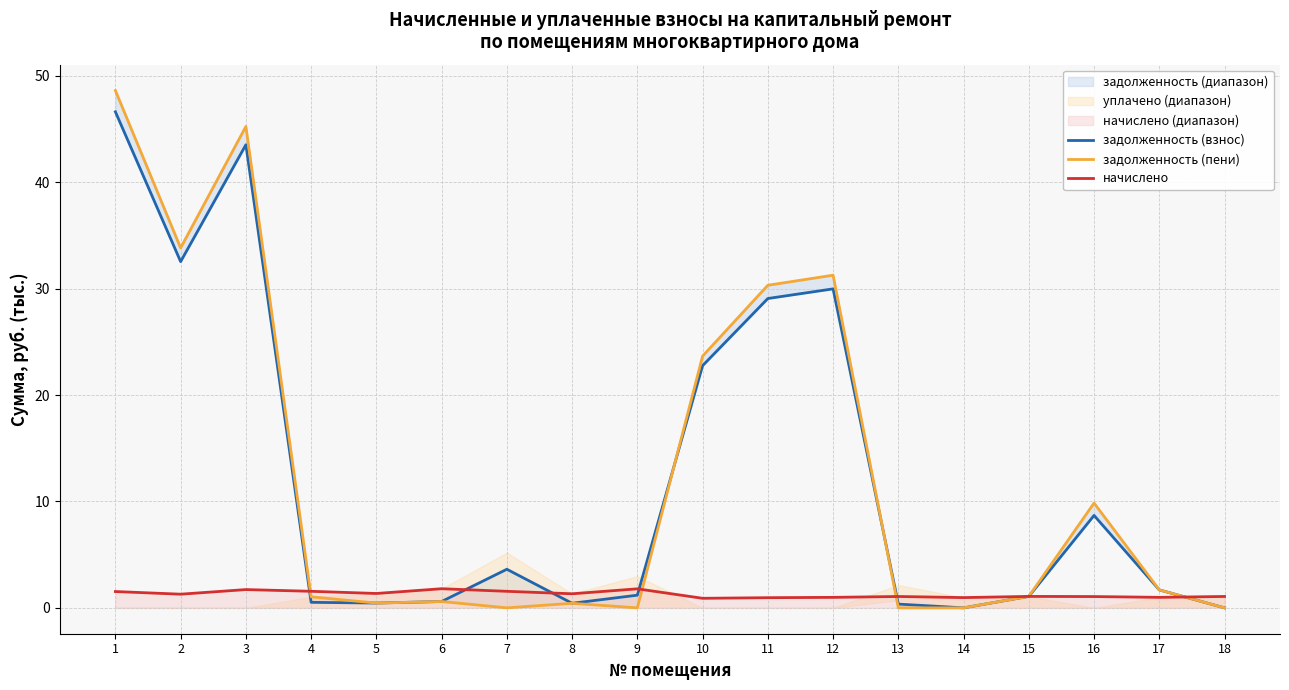

List the series in order of their peak value, highest first.

задолженность (пени), задолженность (взнос), начислено